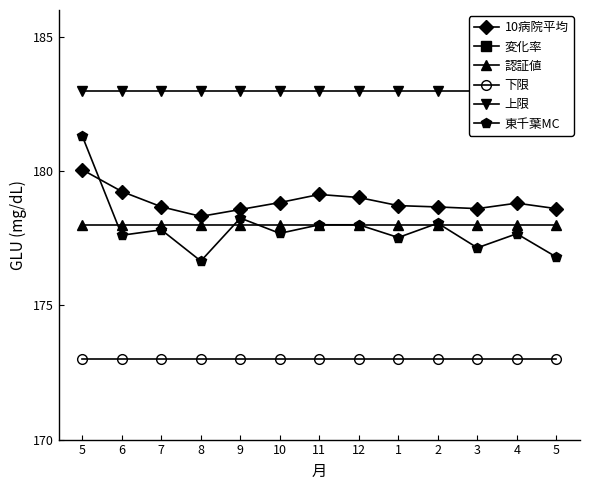

Where is the first local minimum for 10病院平均?

8